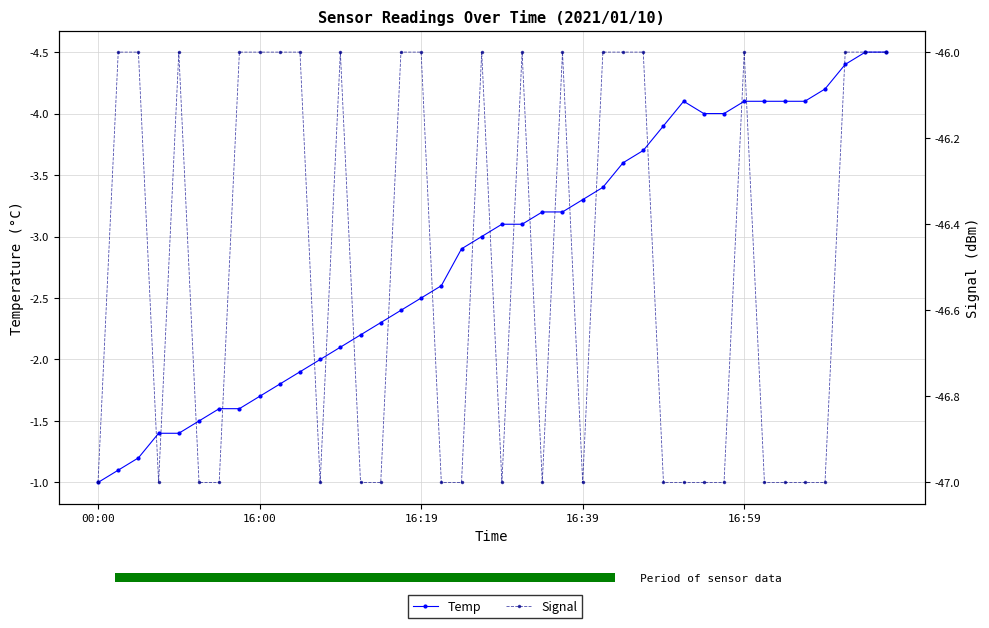

Reading left to right, what are all the values shown in this chart?

Temp: -1.0	-1.1	-1.2	-1.4	-1.4	-1.5	-1.6	-1.6	-1.7	-1.8	-1.9	-2.0	-2.1	-2.2	-2.3	-2.4	-2.5	-2.6	-2.9	-3.0	-3.1	-3.1	-3.2	-3.2	-3.3	-3.4	-3.6	-3.7	-3.9	-4.1	-4.0	-4.0	-4.1	-4.1	-4.1	-4.1	-4.2	-4.4	-4.5	-4.5
Signal: -47.0	-46.0	-46.0	-47.0	-46.0	-47.0	-47.0	-46.0	-46.0	-46.0	-46.0	-47.0	-46.0	-47.0	-47.0	-46.0	-46.0	-47.0	-47.0	-46.0	-47.0	-46.0	-47.0	-46.0	-47.0	-46.0	-46.0	-46.0	-47.0	-47.0	-47.0	-47.0	-46.0	-47.0	-47.0	-47.0	-47.0	-46.0	-46.0	-46.0